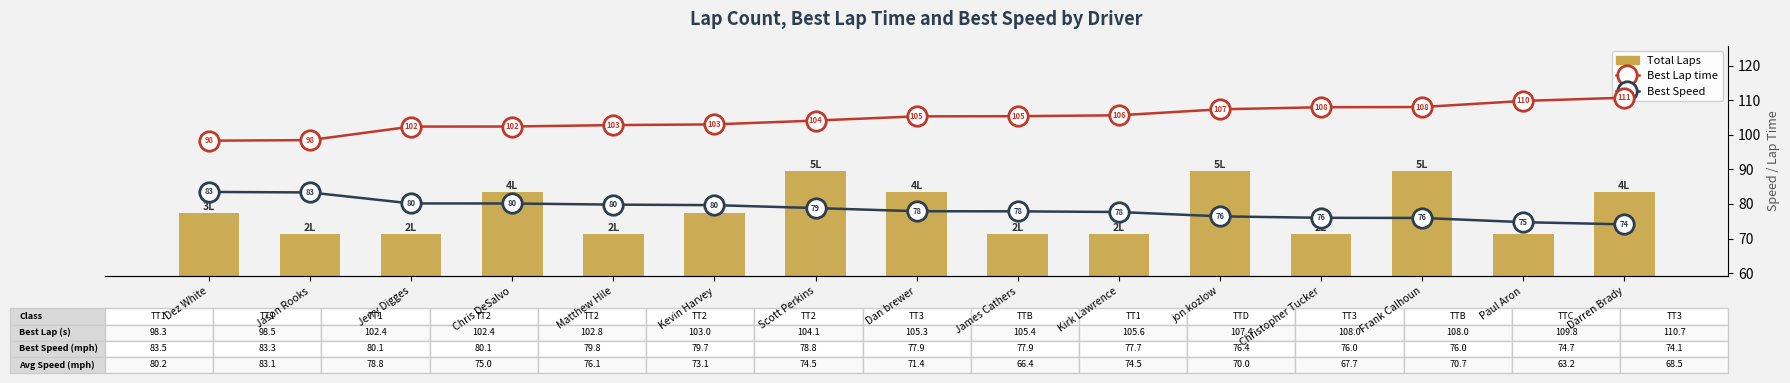

Where is Best Lap time nearest to the value 104?

Scott Perkins